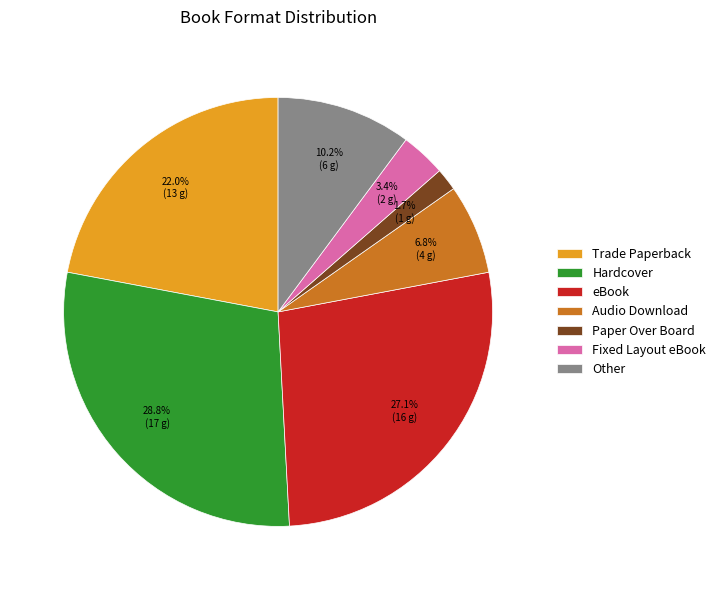

Rank the categories by value from highest to lowest.

Hardcover, eBook, Trade Paperback, Other, Audio Download, Fixed Layout eBook, Paper Over Board